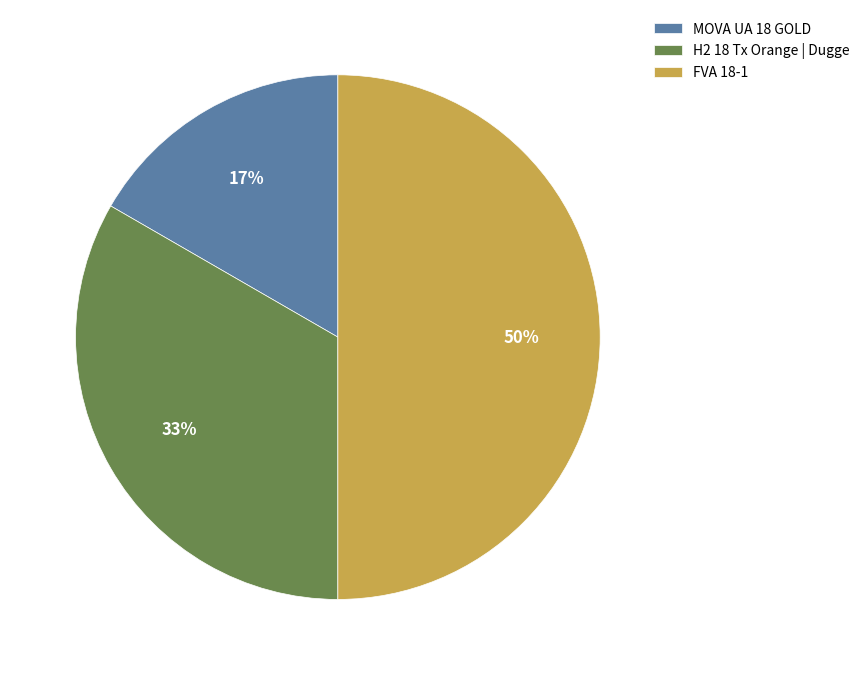

To the nearest percent, what percentage of the pie is H2 18 Tx Orange | Dugge?

33%